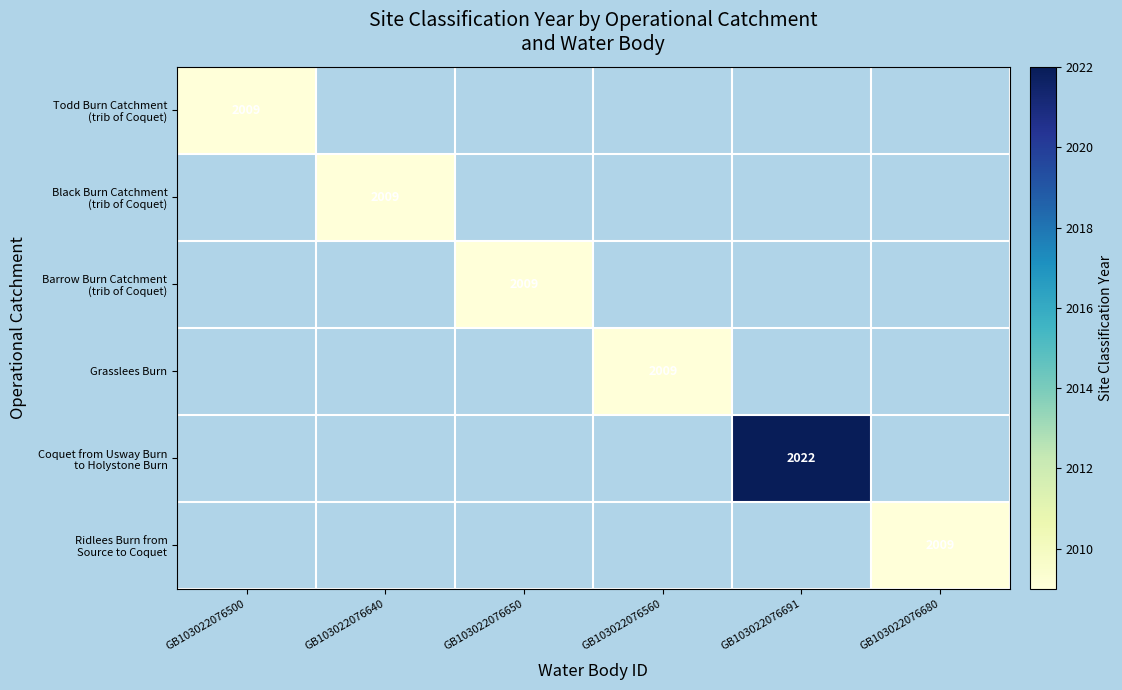

At how many categories does at least one series exceed 2009?

1